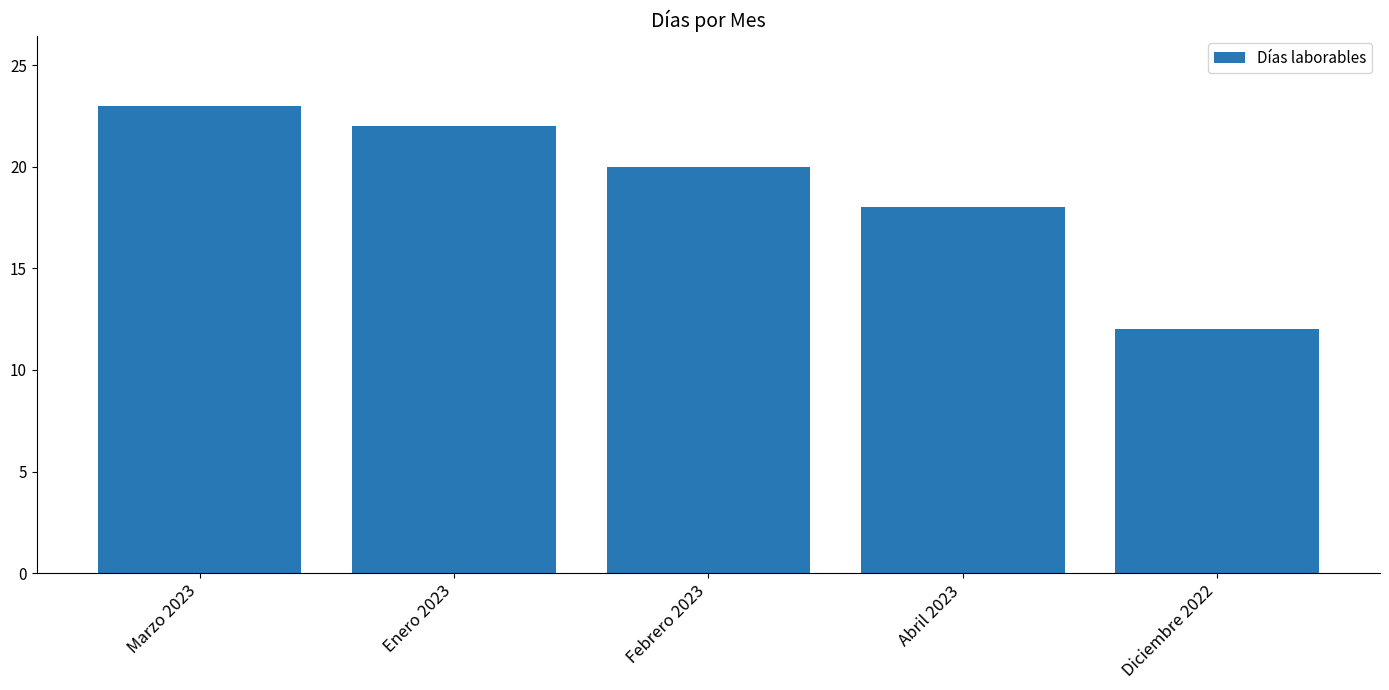

Rank the categories by value from highest to lowest.

Marzo 2023, Enero 2023, Febrero 2023, Abril 2023, Diciembre 2022